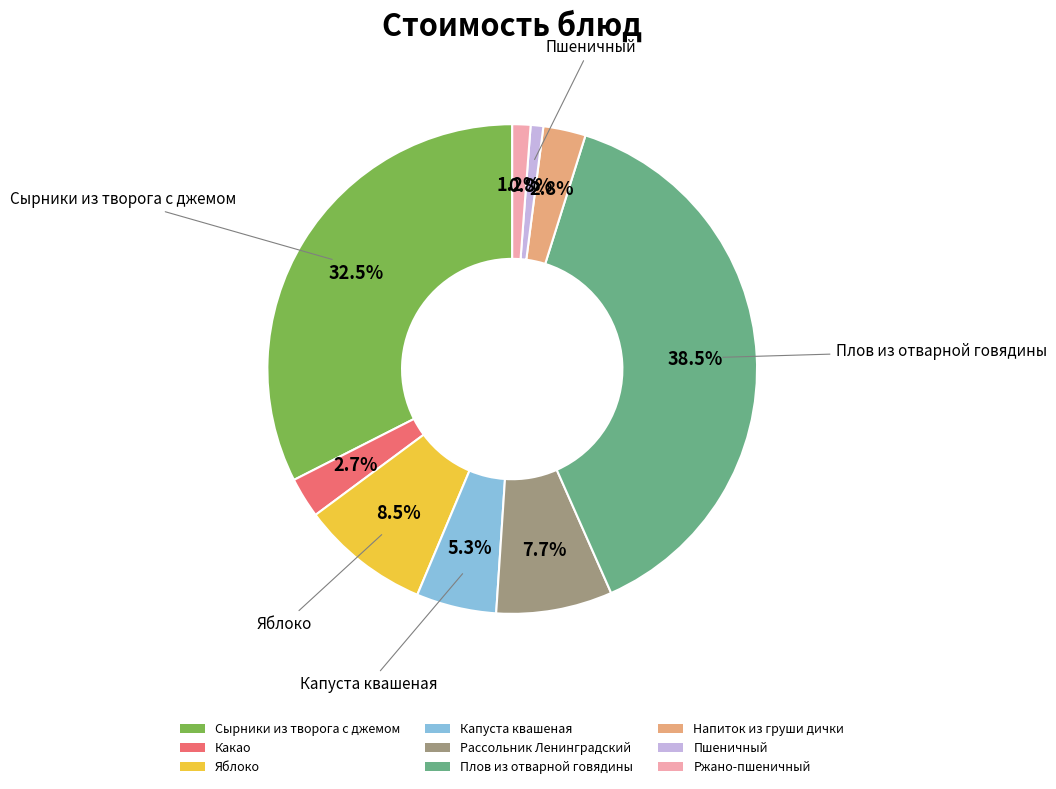

How much of the chart is everything except Напиток из груши дички?

97.2%